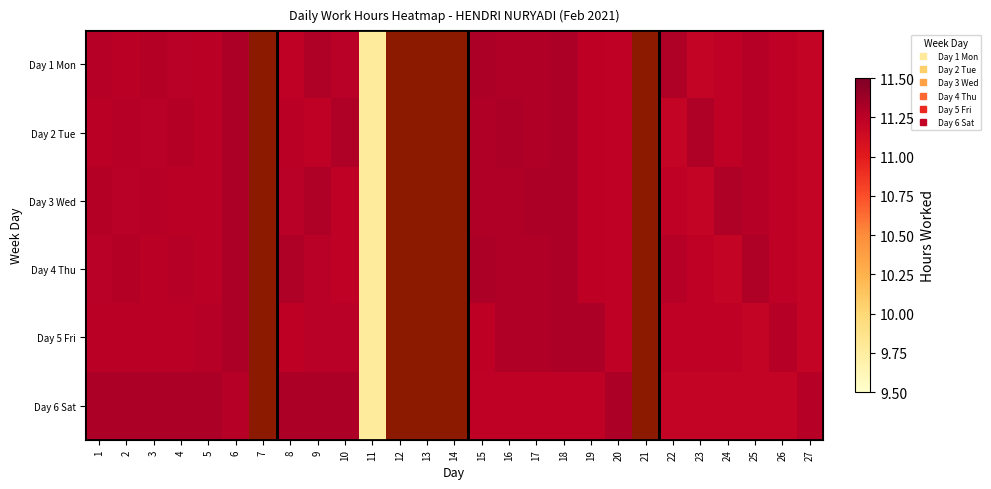

What is the sum of the Day 5 Fri values at 2 and 27?

22.5